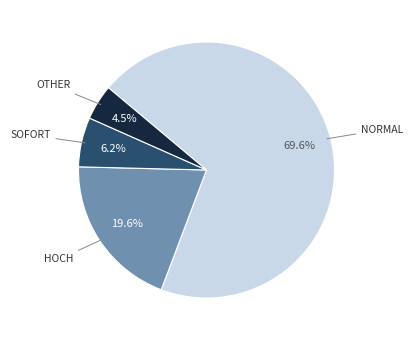

Is there a majority slice in this chart?

Yes